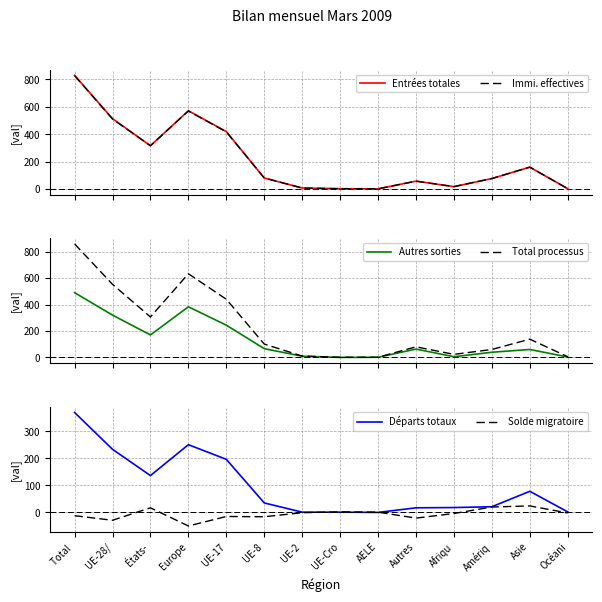

How many intersections are there between Immi. effectives and Total processus?

6